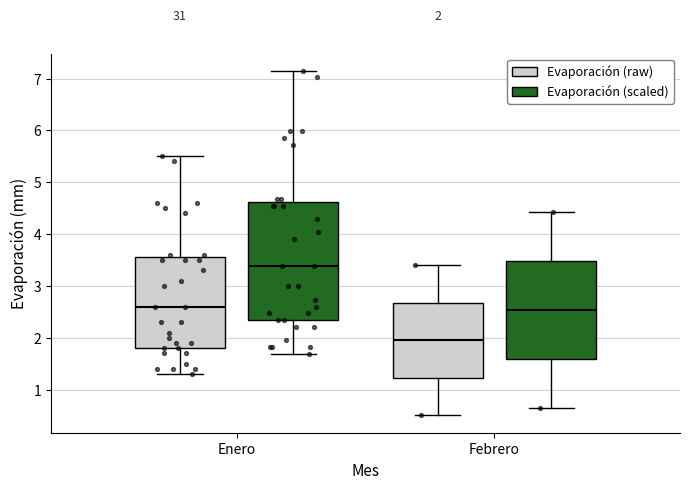

Which box is the tallest, from its lower edge to its upper edge?

Enero (Evaporación (scaled))